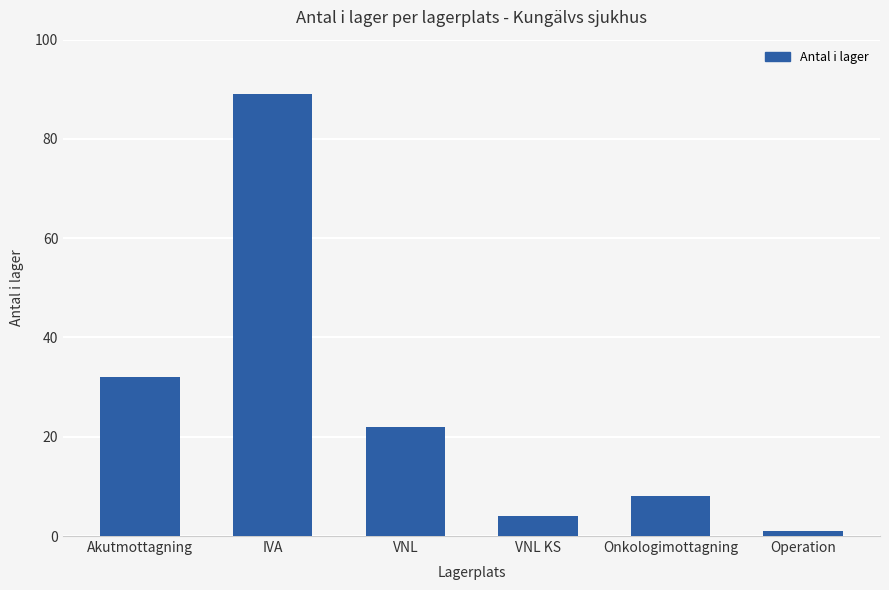

Which category has the highest value across all series?

IVA